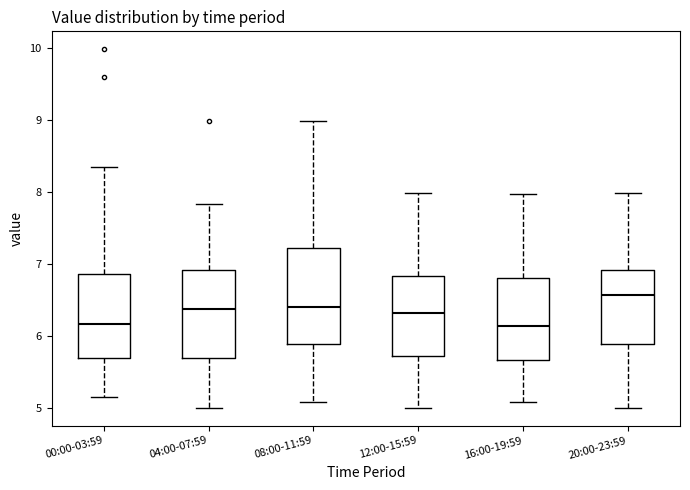

Which box has the highest median line?

20:00-23:59